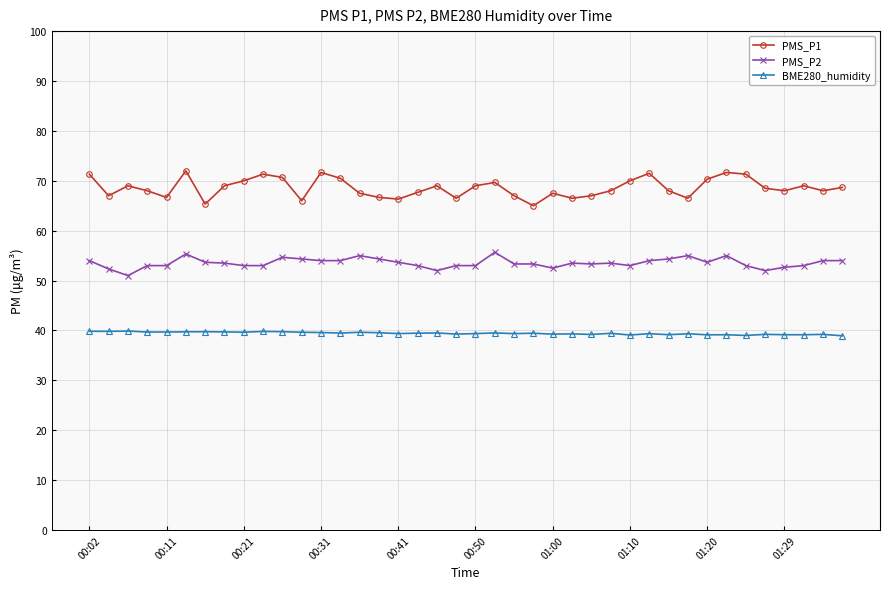

What are all the series names shown in the legend?

PMS_P1, PMS_P2, BME280_humidity